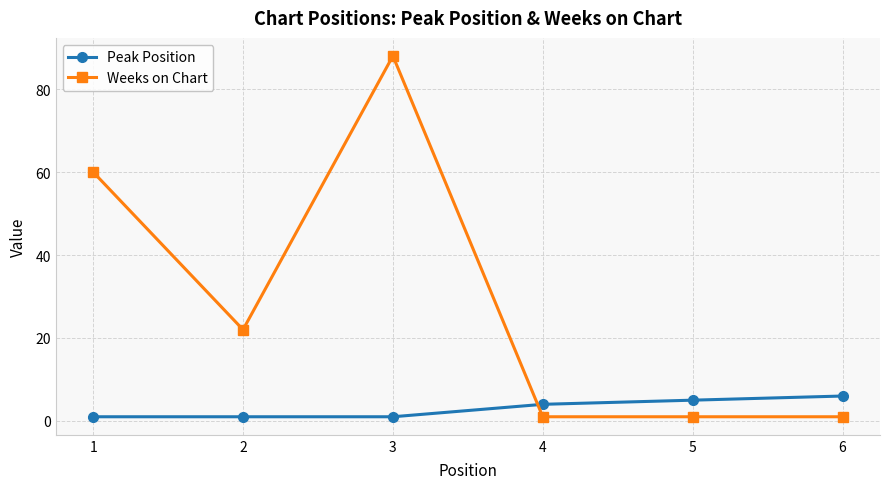

Which series changed the most between 1 and 5?

Weeks on Chart